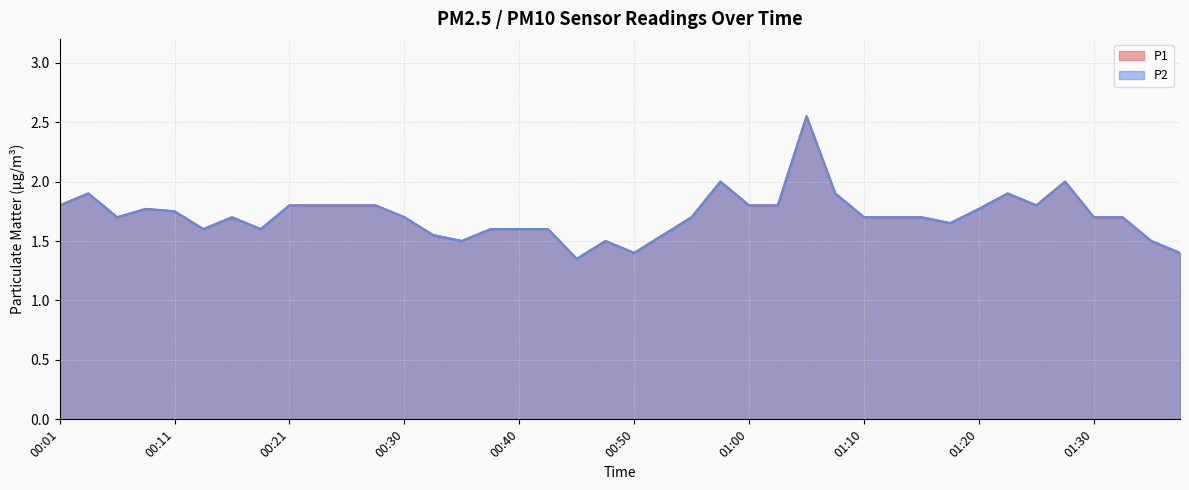

Which series changed the most between 00:30 and 01:37?

P1